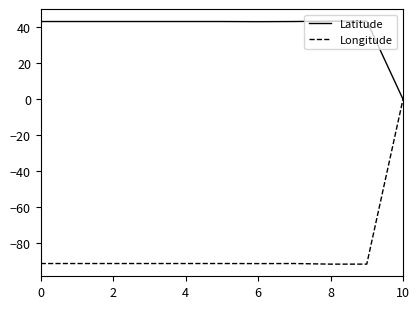

Rank the series by their maximum value, from highest to lowest.

Latitude, Longitude